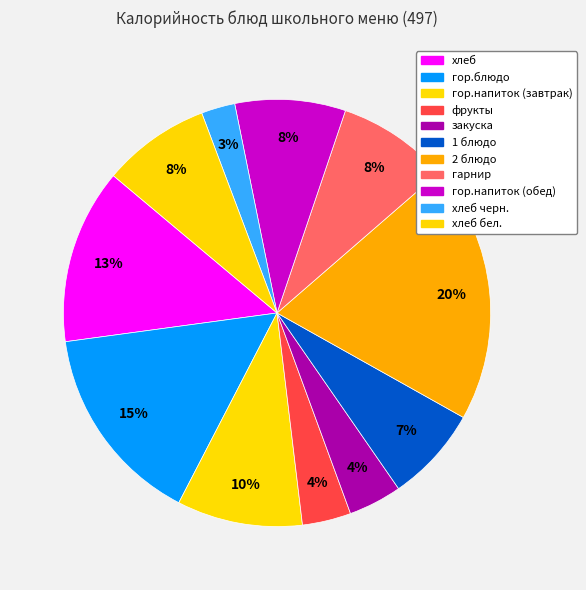

How many slices are in this pie chart?

11